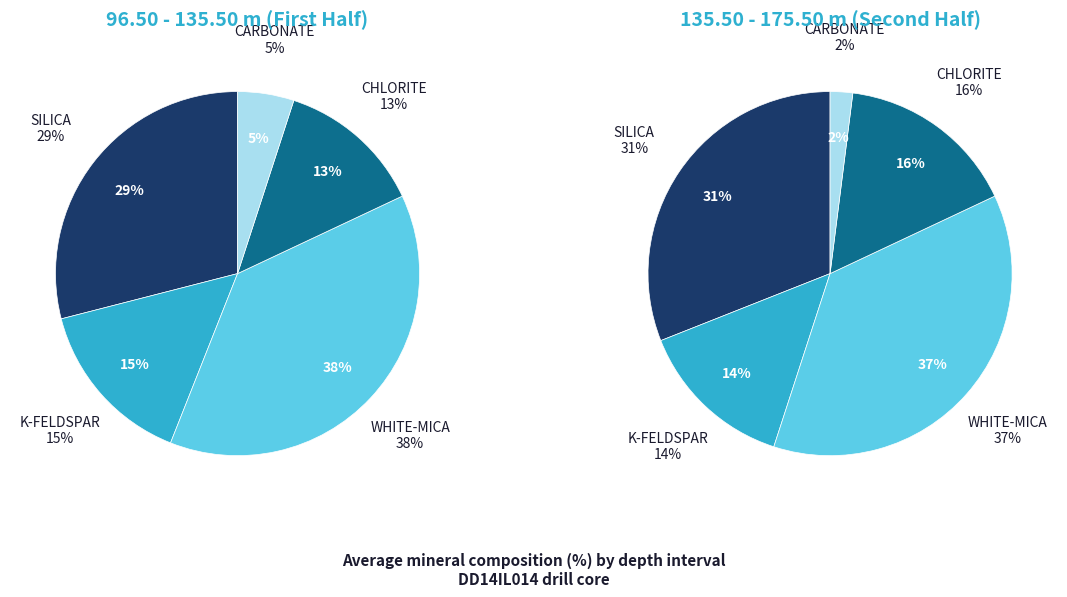

What percentage do SILICA and CHLORITE together represent?

42.0%